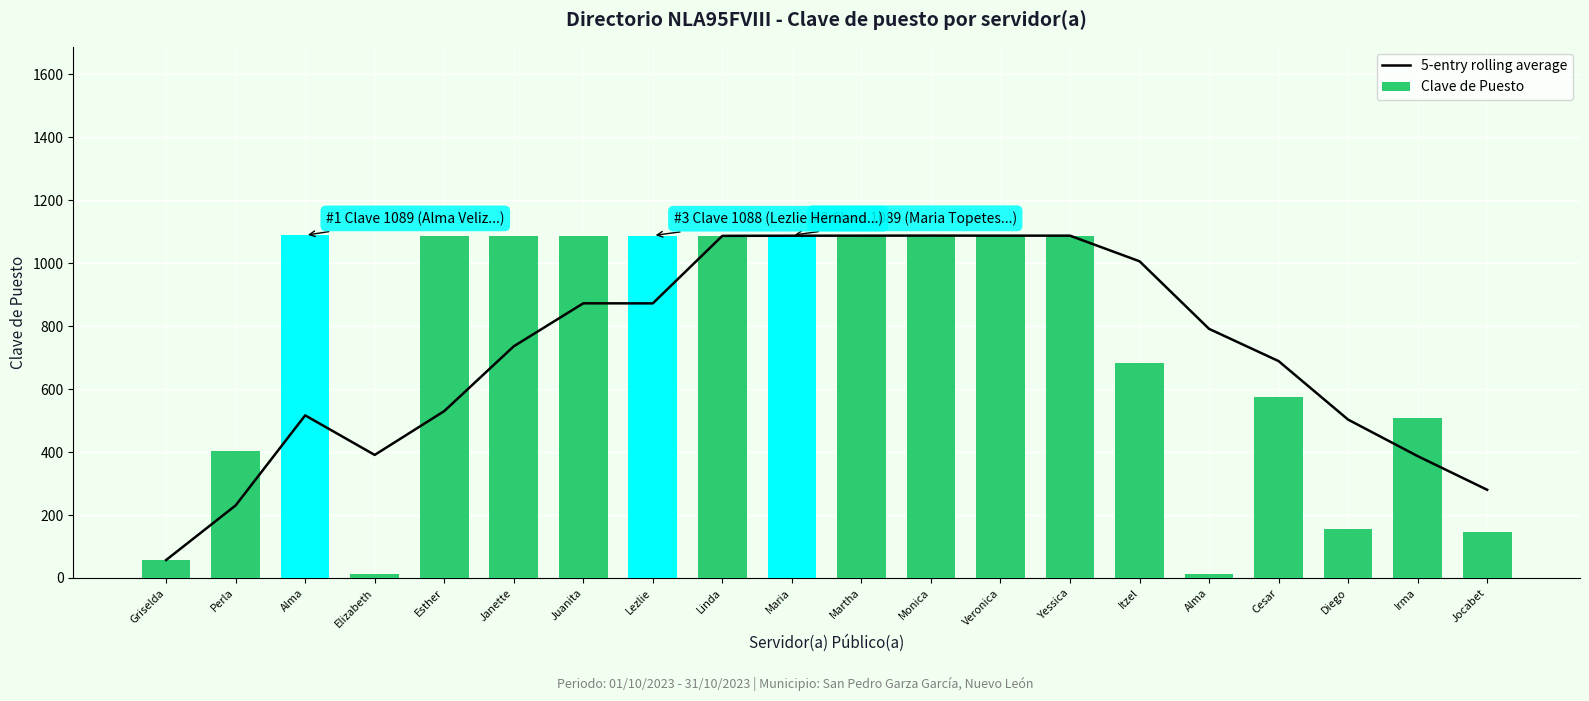

Is it true that 5-entry rolling average equals 1760.1 at Yessica?

False